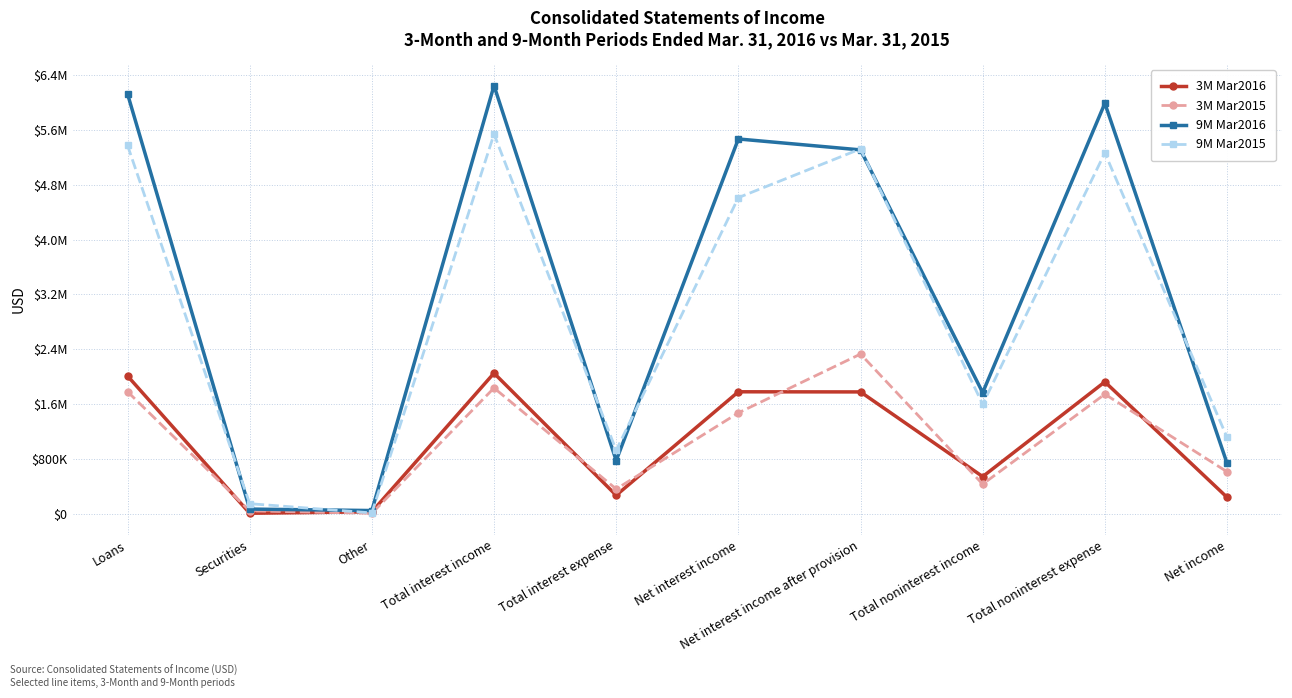

Is this an area chart (filled region under the line)?

No